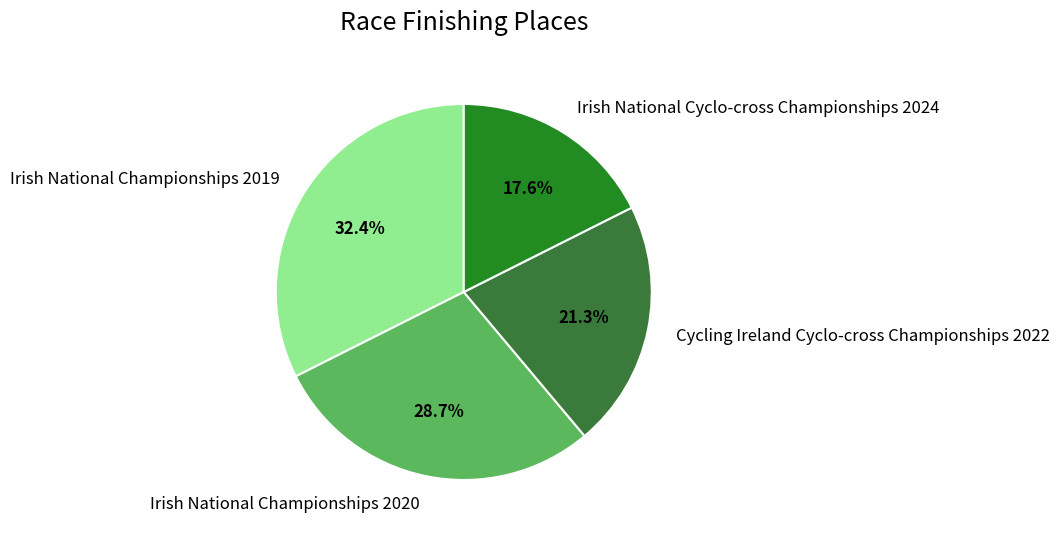

Rank the categories by value from highest to lowest.

Irish National Championships 2019, Irish National Championships 2020, Cycling Ireland Cyclo-cross Championships 2022, Irish National Cyclo-cross Championships 2024